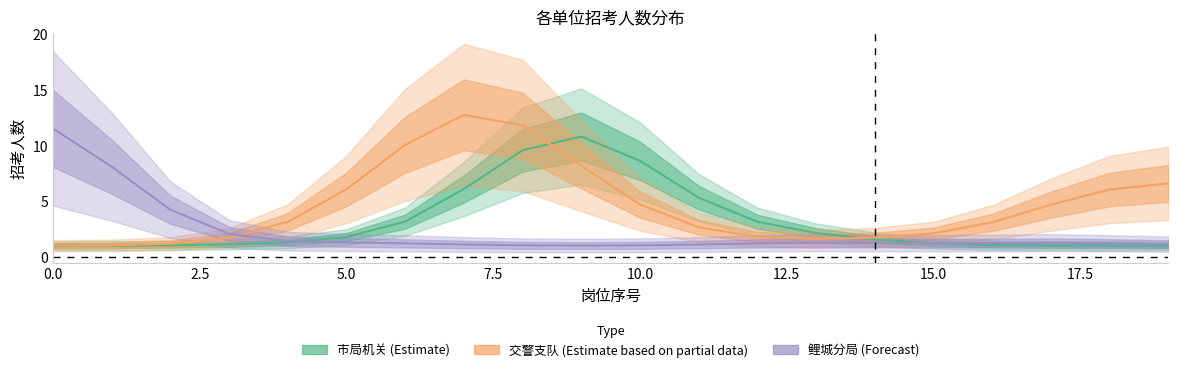

How many data points in 交警支队 (Estimate based on partial data) are less than 3?

9